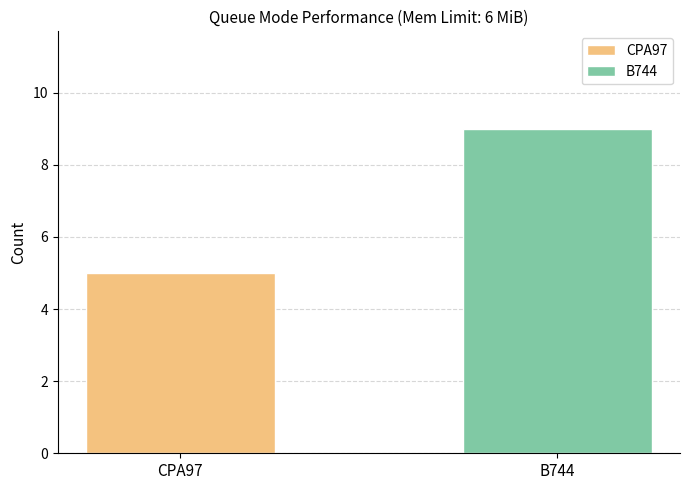

List the labels in order of value, smallest first.

CPA97, B744